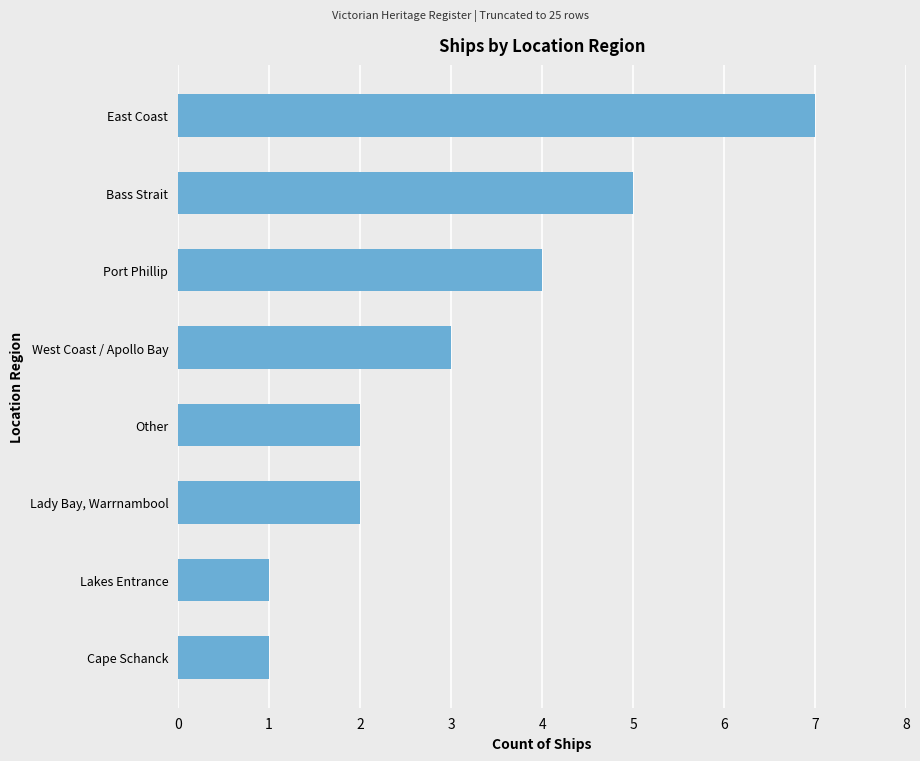

Between West Coast / Apollo Bay and Bass Strait, which is larger?

Bass Strait